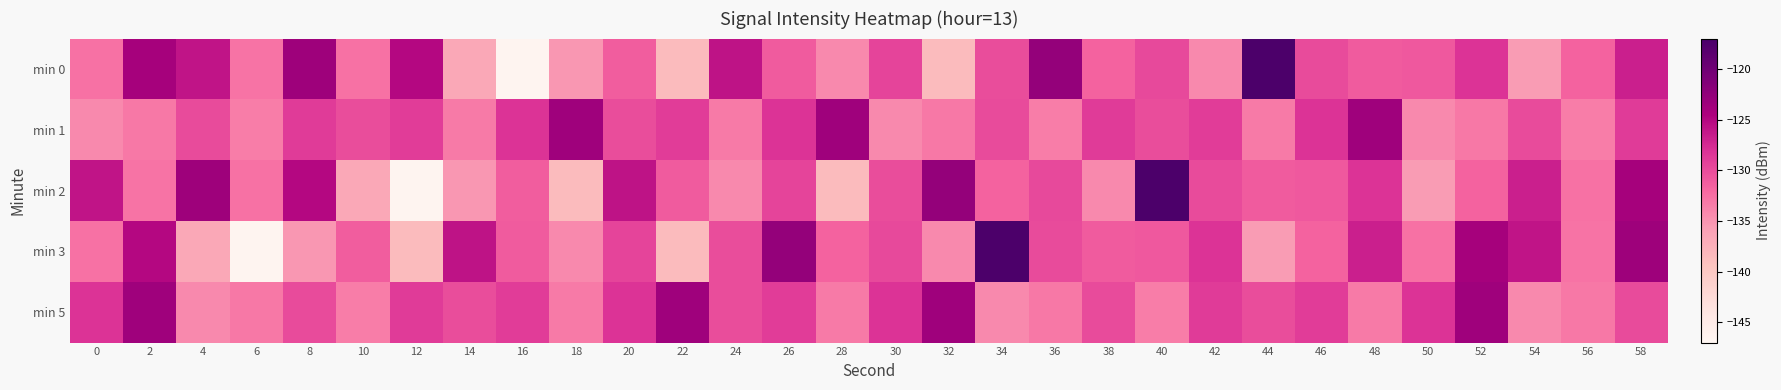

What is the total value across all series at 56?

-663.5